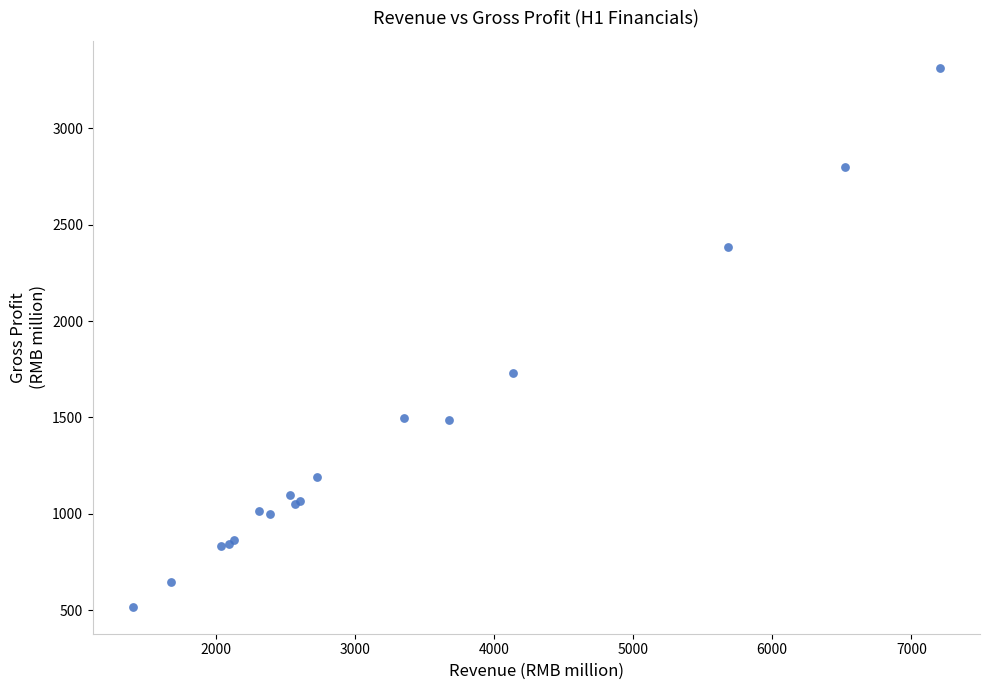

What Y value in the scatter plot is closest to 1916?

1729.4